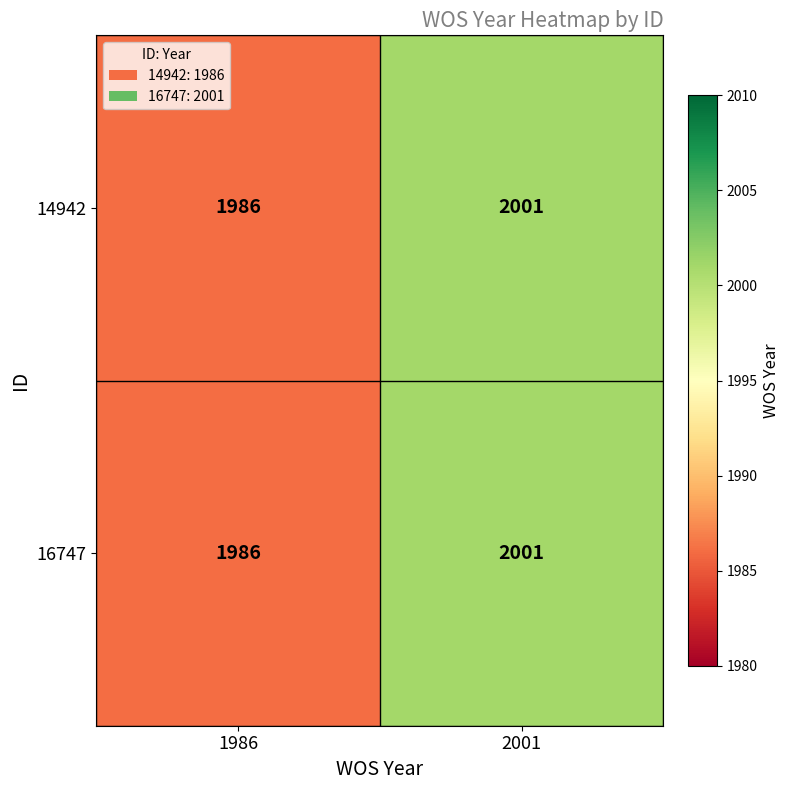

What is the lowest value of the 16747 series?

1986